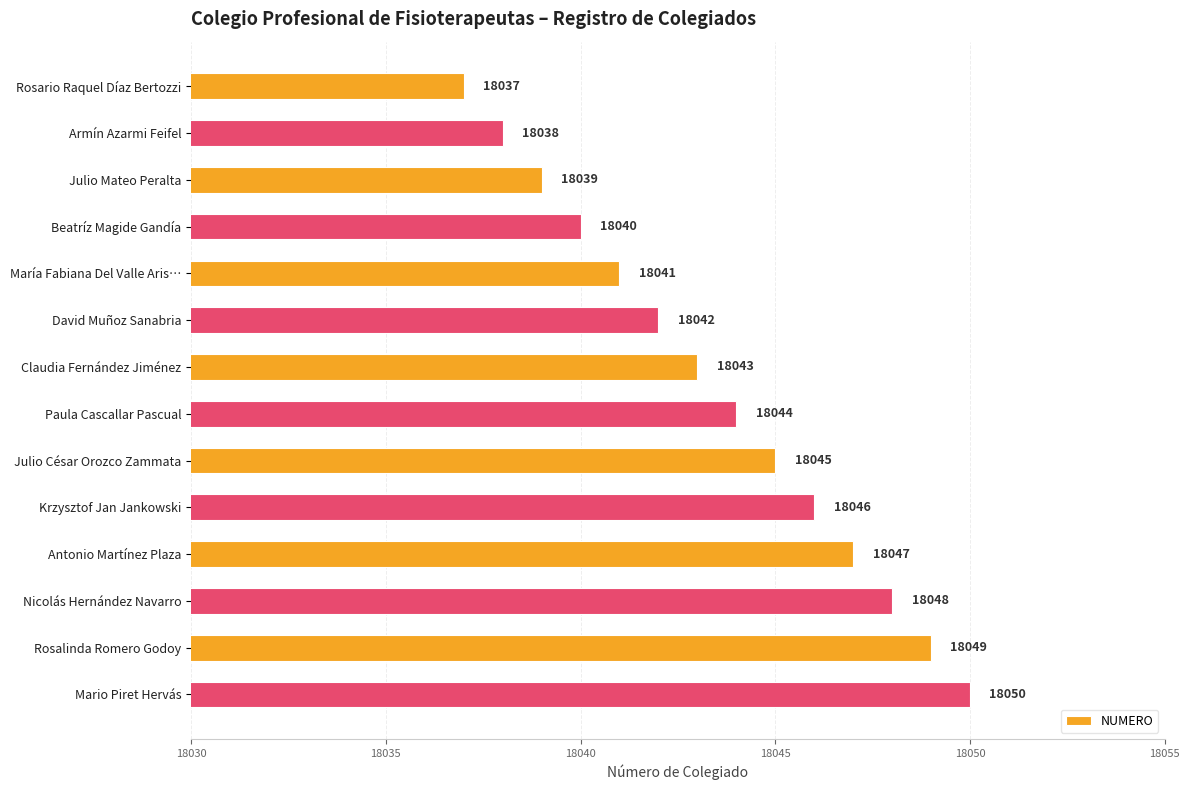

What is the greatest value displayed?

18050